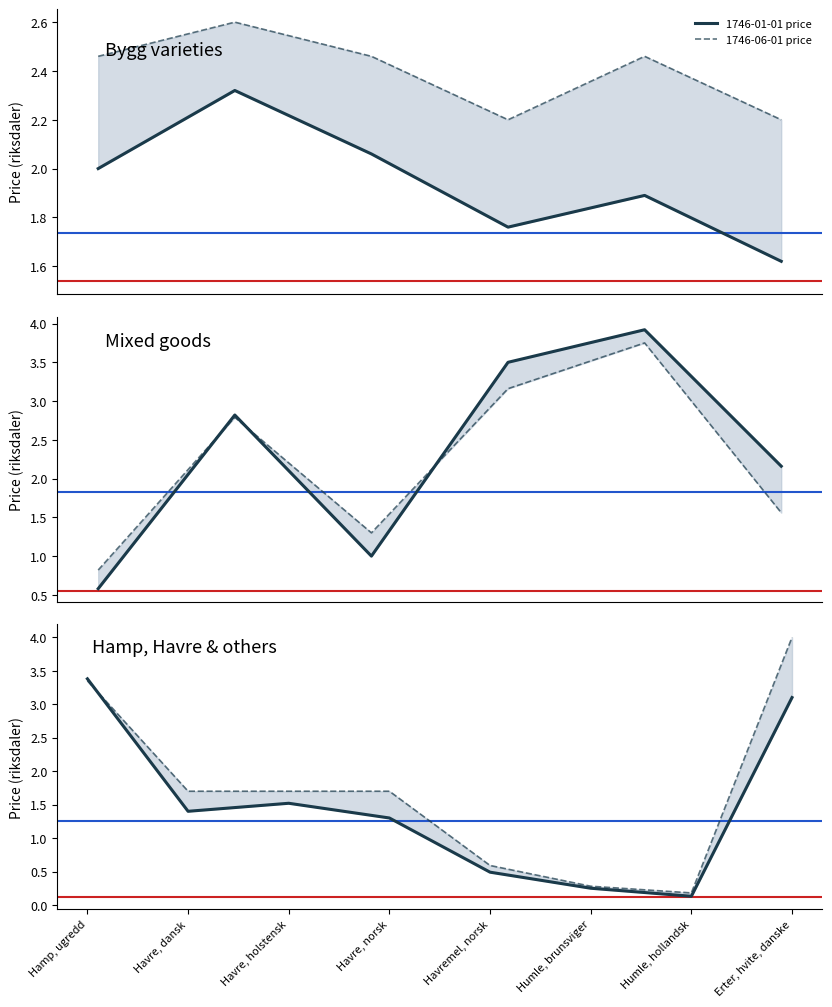

Which series ends up on top after the final intersection of 1746-06-01 price and 1746-01-01 price?

1746-06-01 price